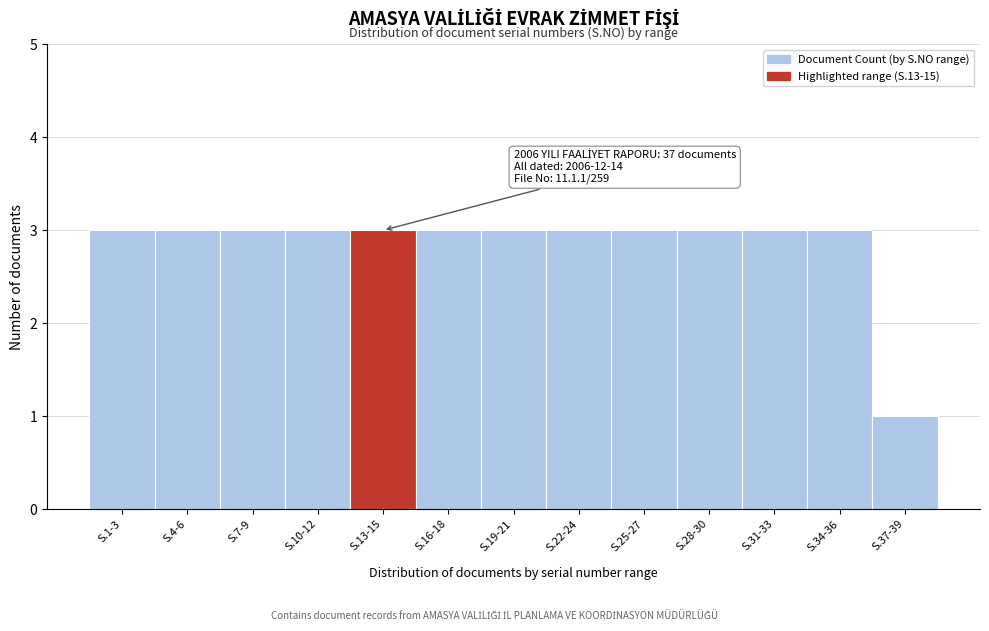

Reading left to right, list all the values displayed in this chart.

S.1-3=3	S.4-6=3	S.7-9=3	S.10-12=3	S.13-15=3	S.16-18=3	S.19-21=3	S.22-24=3	S.25-27=3	S.28-30=3	S.31-33=3	S.34-36=3	S.37-39=1